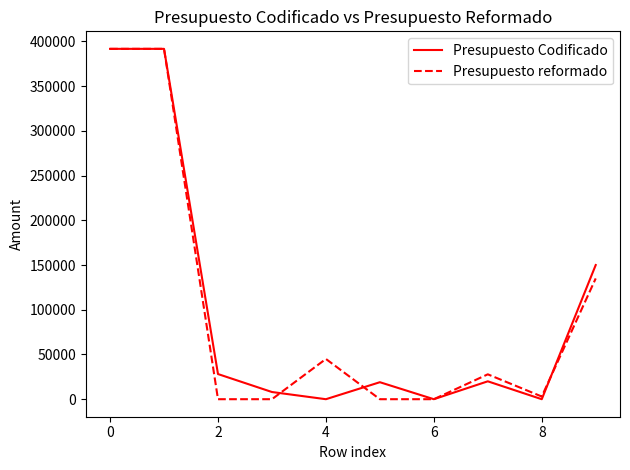

What is the highest value of the Presupuesto reformado series?

391666.7